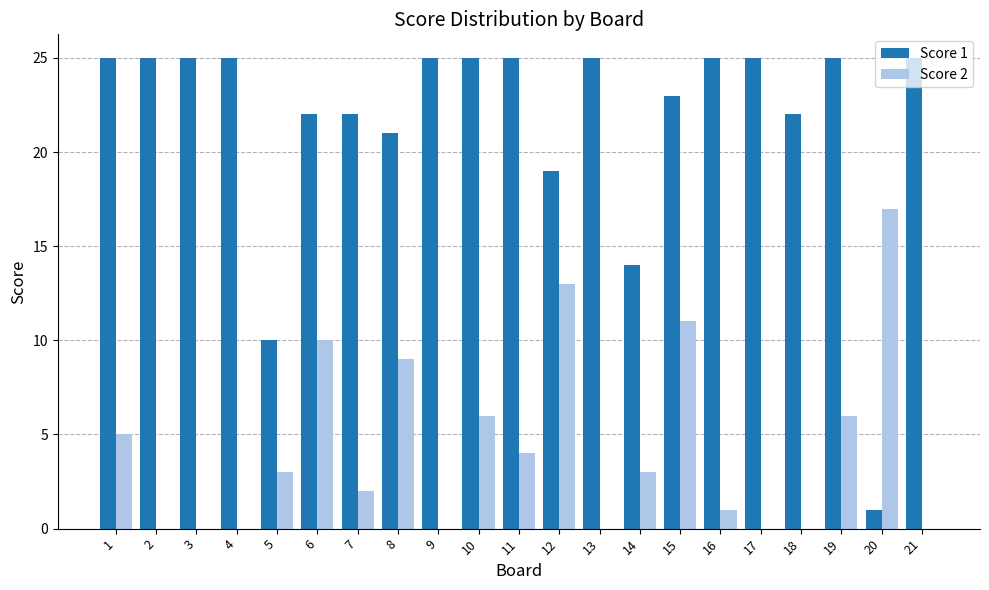

How many groups of bars are there?

21